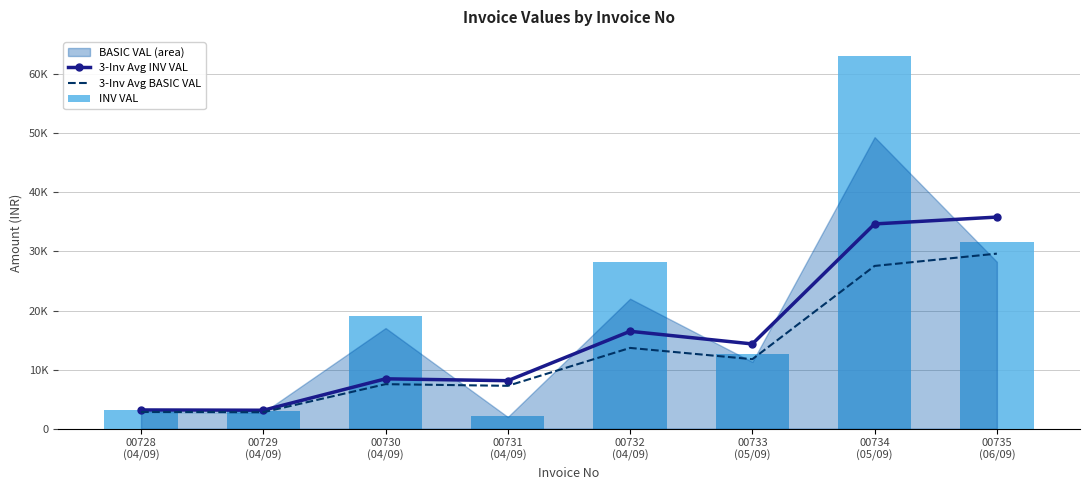

Which category has the highest value across all series?

00734
(05/09)